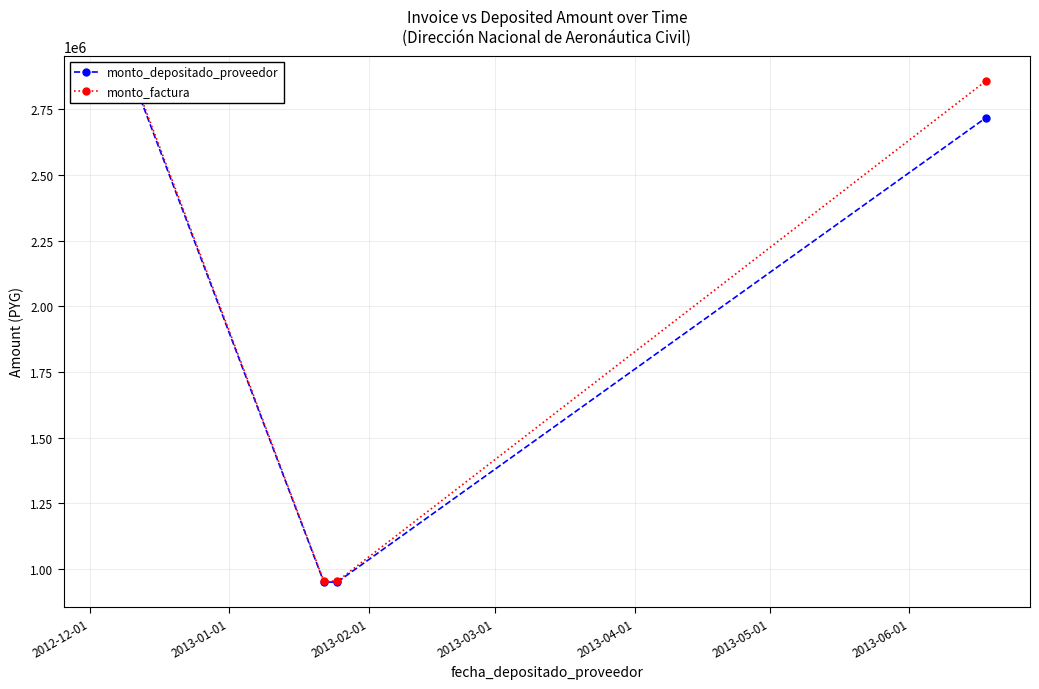

True or false: monto_depositado_proveedor has a value of 949535 at 2013-02-01.

True